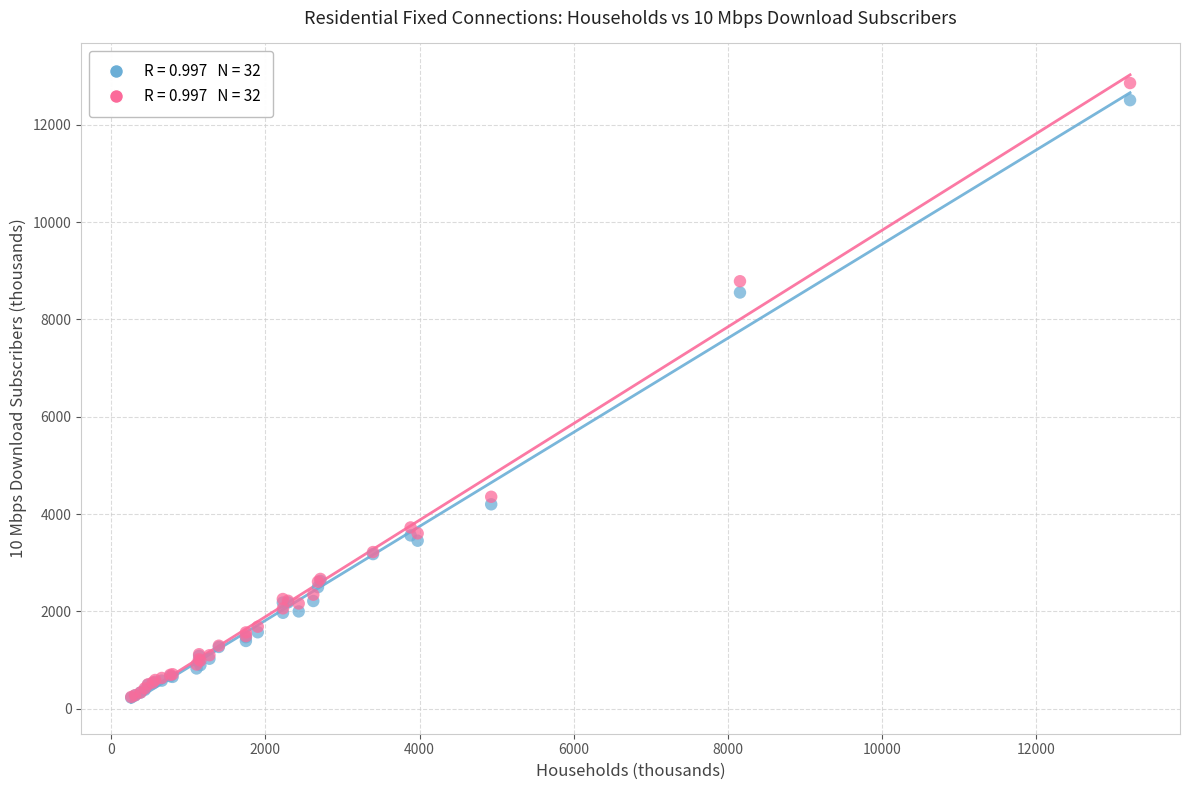

Across all series, what Y value is closest to 6542?

8552